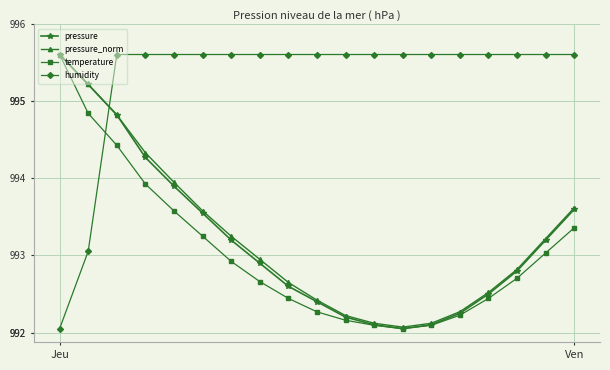

What is the maximum value for temperature?

995.6